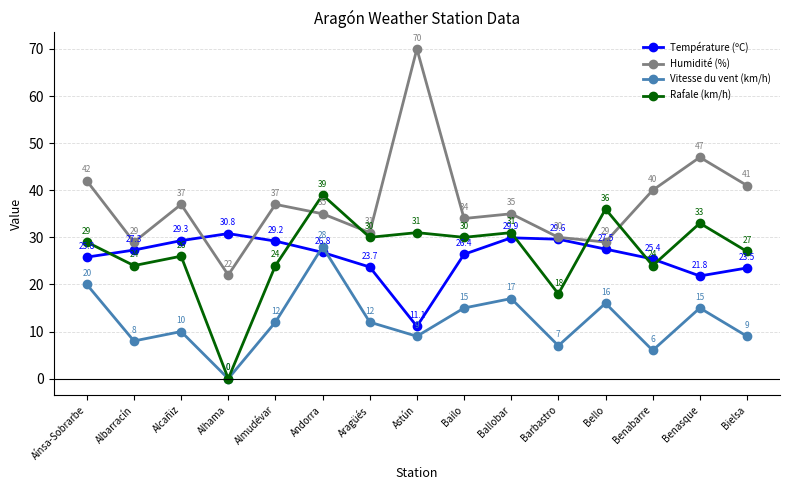

What is the spread (max minus min) of values at Benasque?

32.0